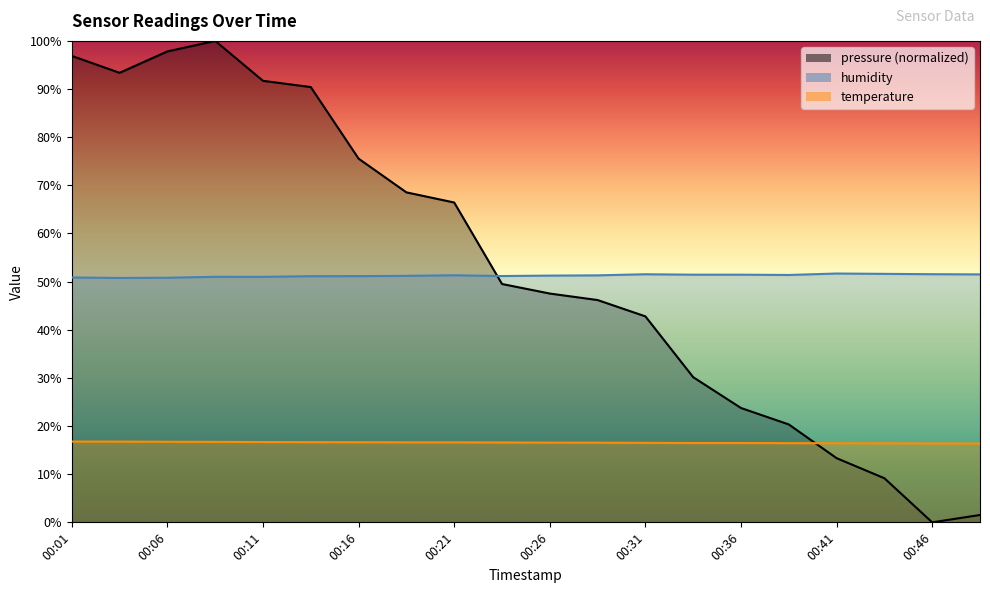

Is it true that pressure equals 4.7 at 00:43?

False